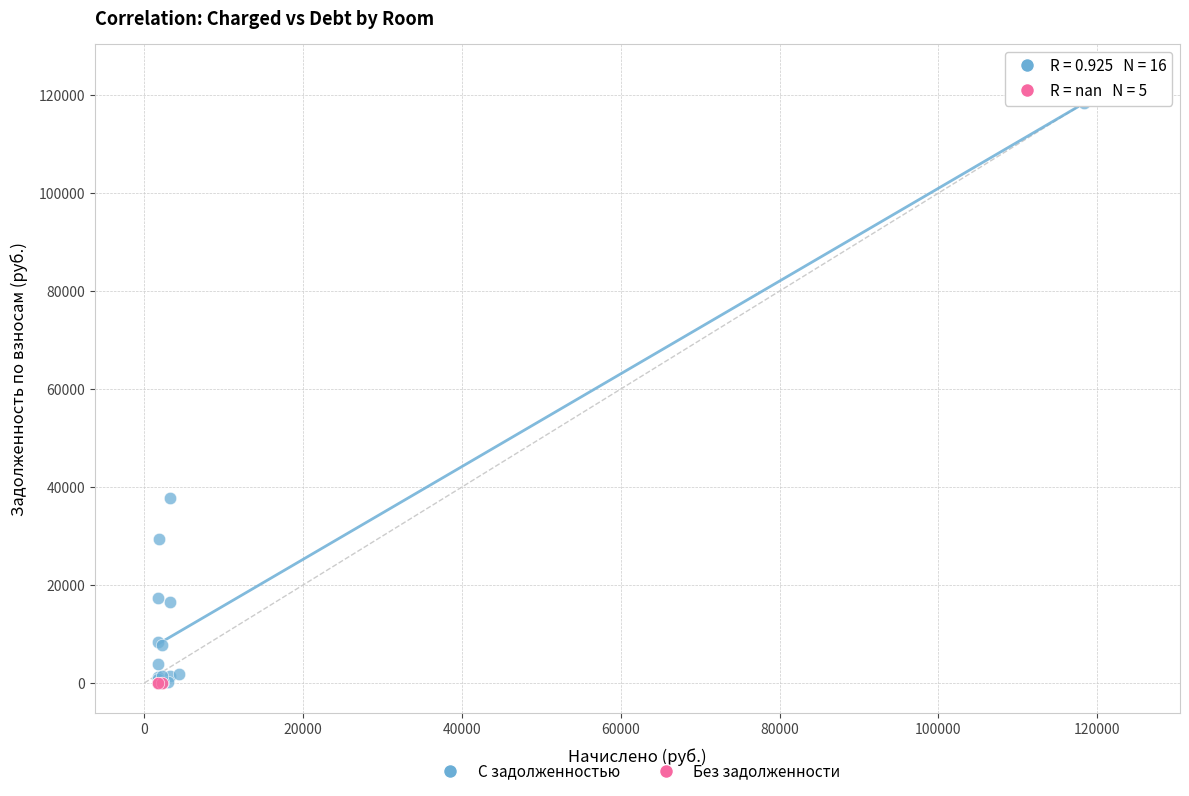

Which series contains the highest Y value?

С задолженностью